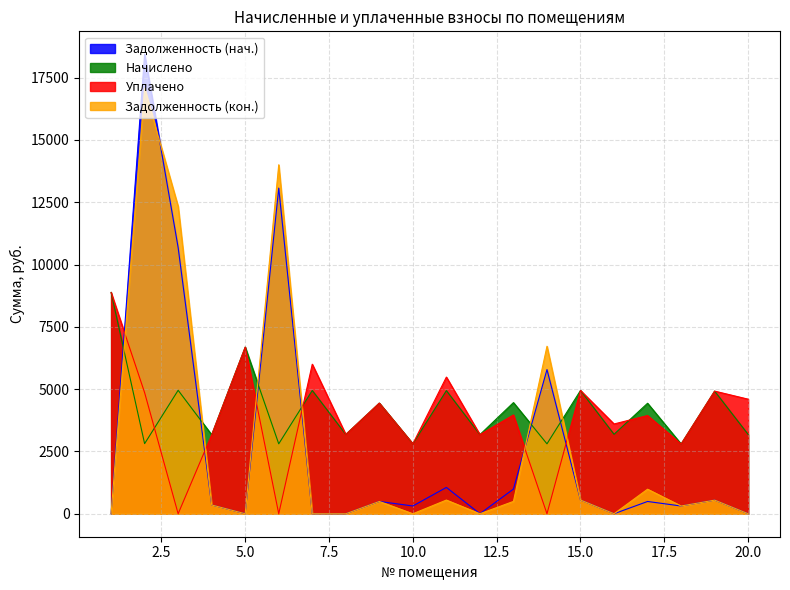

What is the value of the nachisleno point at the 9th from the left?

4440.3